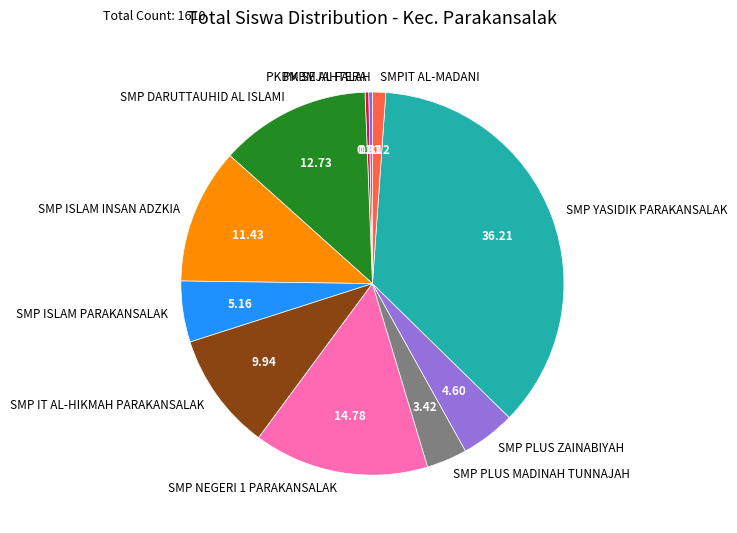

How many segments does this pie chart have?

11